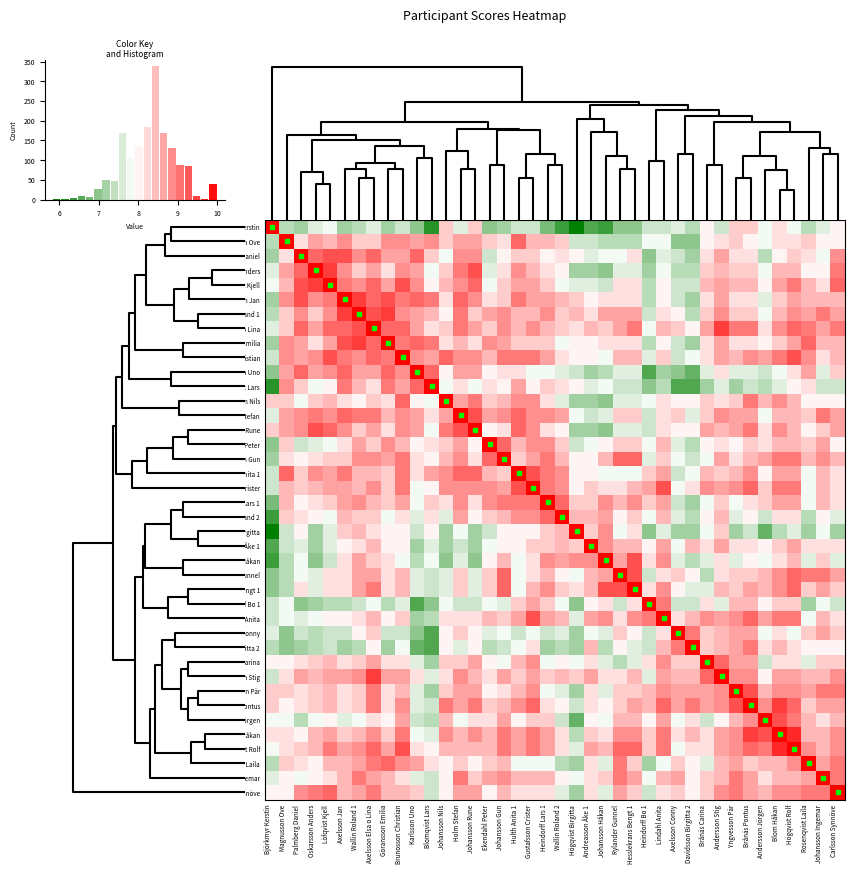

Reading left to right, extract all data points from this chart.

Björkmyr Kerstin: Björkmyr Kerstin=10.0	Magnusson Ove=7.3	Palmberg Daniel=7.2	Oskarsson Anders=7.7	Löfqvist Kjell=7.8	Axelsson Jan=7.2	Wallin Roland 1=7.3	Axelsson Elsa o Lina=7.7	Göransson Emilia=7.2	Brunosson Christian=7.5	Karlsson Uno=7.0	Blomqvist Lars=6.2	Johansson Nils=8.3	Holm Stefan=7.7	Johansson Rune=8.3	Ekendahl Peter=7.0	Johansson Gun=7.2	Hulth Anita 1=7.5	Gustafsson Crister=7.5	Heindorff Lars 1=6.8	Wallin Roland 2=6.3	Högqvist Birgitta=5.8	Andreasson Åke 1=6.5	Johansson Håkan=6.3	Rylander Gunnel=7.0	Hesslekrans Bengt 1=7.0	Heindorff Bo 1=7.5	Lindahl Anita=7.5	Axelsson Conny=7.7	Davidsson Birgitta 2=7.3	Brånäs Carina=8.0	Andersson Stig=7.5	Yngvesson Pär=8.3	Brånäs Pontus=8.3	Andersson Jörgen=7.8	Blom Håkan=8.2	Högqvist Rolf=7.8	Rosenqvist Laila=7.3	Johansson Ingemar=7.7	Carlsson Synnöve=8.0
Magnusson Ove: Björkmyr Kerstin=7.3	Magnusson Ove=10.0	Palmberg Daniel=8.2	Oskarsson Anders=8.7	Löfqvist Kjell=8.5	Axelsson Jan=8.8	Wallin Roland 1=8.3	Axelsson Elsa o Lina=8.3	Göransson Emilia=8.8	Brunosson Christian=8.8	Karlsson Uno=8.7	Blomqvist Lars=8.8	Johansson Nils=8.3	Holm Stefan=8.7	Johansson Rune=8.7	Ekendahl Peter=8.3	Johansson Gun=8.2	Hulth Anita 1=9.2	Gustafsson Crister=8.5	Heindorff Lars 1=8.5	Wallin Roland 2=8.3	Högqvist Birgitta=7.5	Andreasson Åke 1=7.5	Johansson Håkan=7.3	Rylander Gunnel=7.3	Hesslekrans Bengt 1=7.3	Heindorff Bo 1=7.8	Lindahl Anita=7.8	Axelsson Conny=7.0	Davidsson Birgitta 2=7.0	Brånäs Carina=8.0	Andersson Stig=8.2	Yngvesson Pär=8.3	Brånäs Pontus=8.0	Andersson Jörgen=7.8	Blom Håkan=8.2	Högqvist Rolf=8.2	Rosenqvist Laila=8.3	Johansson Ingemar=8.0	Carlsson Synnöve=8.0
Palmberg Daniel: Björkmyr Kerstin=7.2	Magnusson Ove=8.2	Palmberg Daniel=10.0	Oskarsson Anders=9.2	Löfqvist Kjell=9.3	Axelsson Jan=9.3	Wallin Roland 1=8.8	Axelsson Elsa o Lina=9.2	Göransson Emilia=8.7	Brunosson Christian=8.7	Karlsson Uno=9.2	Blomqvist Lars=8.3	Johansson Nils=7.8	Holm Stefan=8.8	Johansson Rune=8.8	Ekendahl Peter=7.5	Johansson Gun=8.0	Hulth Anita 1=8.3	Gustafsson Crister=8.3	Heindorff Lars 1=8.0	Wallin Roland 2=8.2	Högqvist Birgitta=8.0	Andreasson Åke 1=7.7	Johansson Håkan=7.8	Rylander Gunnel=7.8	Hesslekrans Bengt 1=8.2	Heindorff Bo 1=7.0	Lindahl Anita=7.7	Axelsson Conny=7.5	Davidsson Birgitta 2=7.2	Brånäs Carina=8.2	Andersson Stig=8.7	Yngvesson Pär=8.2	Brånäs Pontus=8.2	Andersson Jörgen=7.3	Blom Håkan=8.0	Högqvist Rolf=8.3	Rosenqvist Laila=8.2	Johansson Ingemar=7.8	Carlsson Synnöve=8.8
Oskarsson Anders: Björkmyr Kerstin=7.7	Magnusson Ove=8.7	Palmberg Daniel=9.2	Oskarsson Anders=10.0	Löfqvist Kjell=9.5	Axelsson Jan=8.8	Wallin Roland 1=8.3	Axelsson Elsa o Lina=8.7	Göransson Emilia=8.2	Brunosson Christian=8.8	Karlsson Uno=8.7	Blomqvist Lars=7.8	Johansson Nils=8.3	Holm Stefan=9.0	Johansson Rune=9.3	Ekendahl Peter=7.7	Johansson Gun=8.2	Hulth Anita 1=8.8	Gustafsson Crister=8.5	Heindorff Lars 1=8.2	Wallin Roland 2=8.0	Högqvist Birgitta=7.2	Andreasson Åke 1=7.2	Johansson Håkan=7.0	Rylander Gunnel=7.7	Hesslekrans Bengt 1=7.7	Heindorff Bo 1=7.2	Lindahl Anita=7.8	Axelsson Conny=7.3	Davidsson Birgitta 2=7.3	Brånäs Carina=8.3	Andersson Stig=8.5	Yngvesson Pär=8.3	Brånäs Pontus=8.3	Andersson Jörgen=7.8	Blom Håkan=8.5	Högqvist Rolf=8.5	Rosenqvist Laila=8.0	Johansson Ingemar=8.0	Carlsson Synnöve=9.0
Löfqvist Kjell: Björkmyr Kerstin=7.8	Magnusson Ove=8.5	Palmberg Daniel=9.3	Oskarsson Anders=9.5	Löfqvist Kjell=10.0	Axelsson Jan=9.0	Wallin Roland 1=8.8	Axelsson Elsa o Lina=9.2	Göransson Emilia=8.7	Brunosson Christian=9.3	Karlsson Uno=8.8	Blomqvist Lars=8.0	Johansson Nils=8.5	Holm Stefan=8.8	Johansson Rune=9.2	Ekendahl Peter=7.8	Johansson Gun=8.3	Hulth Anita 1=8.7	Gustafsson Crister=8.7	Heindorff Lars 1=8.3	Wallin Roland 2=7.8	Högqvist Birgitta=7.7	Andreasson Åke 1=7.7	Johansson Håkan=7.5	Rylander Gunnel=8.2	Hesslekrans Bengt 1=8.2	Heindorff Bo 1=7.3	Lindahl Anita=8.0	Axelsson Conny=7.5	Davidsson Birgitta 2=7.5	Brånäs Carina=8.5	Andersson Stig=8.7	Yngvesson Pär=8.5	Brånäs Pontus=8.5	Andersson Jörgen=8.0	Blom Håkan=8.7	Högqvist Rolf=9.0	Rosenqvist Laila=8.5	Johansson Ingemar=8.2	Carlsson Synnöve=9.2
Axelsson Jan: Björkmyr Kerstin=7.2	Magnusson Ove=8.8	Palmberg Daniel=9.3	Oskarsson Anders=8.8	Löfqvist Kjell=9.0	Axelsson Jan=10.0	Wallin Roland 1=9.5	Axelsson Elsa o Lina=9.2	Göransson Emilia=9.3	Brunosson Christian=9.0	Karlsson Uno=9.2	Blomqvist Lars=9.0	Johansson Nils=8.2	Holm Stefan=9.2	Johansson Rune=8.8	Ekendahl Peter=8.2	Johansson Gun=8.3	Hulth Anita 1=9.0	Gustafsson Crister=8.7	Heindorff Lars 1=8.7	Wallin Roland 2=8.5	Högqvist Birgitta=8.3	Andreasson Åke 1=8.0	Johansson Håkan=8.2	Rylander Gunnel=8.2	Hesslekrans Bengt 1=8.2	Heindorff Bo 1=7.3	Lindahl Anita=8.0	Axelsson Conny=7.5	Davidsson Birgitta 2=7.2	Brånäs Carina=8.2	Andersson Stig=8.7	Yngvesson Pär=8.2	Brånäs Pontus=8.2	Andersson Jörgen=7.7	Blom Håkan=8.3	Högqvist Rolf=8.7	Rosenqvist Laila=8.5	Johansson Ingemar=8.5	Carlsson Synnöve=8.5
Wallin Roland 1: Björkmyr Kerstin=7.3	Magnusson Ove=8.3	Palmberg Daniel=8.8	Oskarsson Anders=8.3	Löfqvist Kjell=8.8	Axelsson Jan=9.5	Wallin Roland 1=10.0	Axelsson Elsa o Lina=9.3	Göransson Emilia=9.5	Brunosson Christian=8.8	Karlsson Uno=8.7	Blomqvist Lars=8.5	Johansson Nils=8.0	Holm Stefan=9.0	Johansson Rune=8.3	Ekendahl Peter=8.7	Johansson Gun=8.8	Hulth Anita 1=8.5	Gustafsson Crister=8.5	Heindorff Lars 1=8.8	Wallin Roland 2=8.3	Högqvist Birgitta=8.5	Andreasson Åke 1=8.2	Johansson Håkan=8.7	Rylander Gunnel=8.7	Hesslekrans Bengt 1=8.7	Heindorff Bo 1=7.5	Lindahl Anita=8.2	Axelsson Conny=8.0	Davidsson Birgitta 2=7.3	Brånäs Carina=8.3	Andersson Stig=8.8	Yngvesson Pär=8.3	Brånäs Pontus=8.3	Andersson Jörgen=7.8	Blom Håkan=8.5	Högqvist Rolf=8.8	Rosenqvist Laila=8.7	Johansson Ingemar=9.0	Carlsson Synnöve=8.7
Axelsson Elsa o Lina: Björkmyr Kerstin=7.7	Magnusson Ove=8.3	Palmberg Daniel=9.2	Oskarsson Anders=8.7	Löfqvist Kjell=9.2	Axelsson Jan=9.2	Wallin Roland 1=9.3	Axelsson Elsa o Lina=10.0	Göransson Emilia=9.2	Brunosson Christian=9.2	Karlsson Uno=8.7	Blomqvist Lars=8.2	Johansson Nils=8.3	Holm Stefan=9.0	Johansson Rune=8.7	Ekendahl Peter=8.3	Johansson Gun=8.8	Hulth Anita 1=8.5	Gustafsson Crister=8.8	Heindorff Lars 1=8.5	Wallin Roland 2=8.3	Högqvist Birgitta=8.2	Andreasson Åke 1=8.5	Johansson Håkan=8.3	Rylander Gunnel=8.7	Hesslekrans Bengt 1=9.0	Heindorff Bo 1=7.8	Lindahl Anita=8.5	Axelsson Conny=8.3	Davidsson Birgitta 2=8.0	Brånäs Carina=8.7	Andersson Stig=9.5	Yngvesson Pär=9.0	Brånäs Pontus=9.0	Andersson Jörgen=8.2	Blom Håkan=8.8	Högqvist Rolf=9.2	Rosenqvist Laila=9.0	Johansson Ingemar=8.7	Carlsson Synnöve=9.0
Göransson Emilia: Björkmyr Kerstin=7.2	Magnusson Ove=8.8	Palmberg Daniel=8.7	Oskarsson Anders=8.2	Löfqvist Kjell=8.7	Axelsson Jan=9.3	Wallin Roland 1=9.5	Axelsson Elsa o Lina=9.2	Göransson Emilia=10.0	Brunosson Christian=9.0	Karlsson Uno=9.2	Blomqvist Lars=9.0	Johansson Nils=8.2	Holm Stefan=8.5	Johansson Rune=8.2	Ekendahl Peter=8.8	Johansson Gun=8.7	Hulth Anita 1=8.3	Gustafsson Crister=8.3	Heindorff Lars 1=8.3	Wallin Roland 2=7.8	Högqvist Birgitta=8.0	Andreasson Åke 1=8.0	Johansson Håkan=8.2	Rylander Gunnel=8.2	Hesslekrans Bengt 1=8.2	Heindorff Bo 1=7.3	Lindahl Anita=8.0	Axelsson Conny=7.5	Davidsson Birgitta 2=7.2	Brånäs Carina=8.2	Andersson Stig=8.7	Yngvesson Pär=8.2	Brånäs Pontus=8.2	Andersson Jörgen=8.0	Blom Håkan=8.3	Högqvist Rolf=8.7	Rosenqvist Laila=9.2	Johansson Ingemar=8.5	Carlsson Synnöve=8.5
Brunosson Christian: Björkmyr Kerstin=7.5	Magnusson Ove=8.8	Palmberg Daniel=8.7	Oskarsson Anders=8.8	Löfqvist Kjell=9.3	Axelsson Jan=9.0	Wallin Roland 1=8.8	Axelsson Elsa o Lina=9.2	Göransson Emilia=9.0	Brunosson Christian=10.0	Karlsson Uno=8.8	Blomqvist Lars=8.7	Johansson Nils=9.2	Holm Stefan=8.8	Johansson Rune=8.8	Ekendahl Peter=8.5	Johansson Gun=9.0	Hulth Anita 1=9.0	Gustafsson Crister=9.0	Heindorff Lars 1=8.7	Wallin Roland 2=8.2	Högqvist Birgitta=8.0	Andreasson Åke 1=8.0	Johansson Håkan=7.8	Rylander Gunnel=8.5	Hesslekrans Bengt 1=8.5	Heindorff Bo 1=7.7	Lindahl Anita=8.3	Axelsson Conny=7.5	Davidsson Birgitta 2=7.8	Brånäs Carina=8.2	Andersson Stig=8.7	Yngvesson Pär=8.5	Brånäs Pontus=8.8	Andersson Jörgen=8.7	Blom Håkan=9.0	Högqvist Rolf=9.3	Rosenqvist Laila=8.8	Johansson Ingemar=8.2	Carlsson Synnöve=8.5
Karlsson Uno: Björkmyr Kerstin=7.0	Magnusson Ove=8.7	Palmberg Daniel=9.2	Oskarsson Anders=8.7	Löfqvist Kjell=8.8	Axelsson Jan=9.2	Wallin Roland 1=8.7	Axelsson Elsa o Lina=8.7	Göransson Emilia=9.2	Brunosson Christian=8.8	Karlsson Uno=10.0	Blomqvist Lars=9.2	Johansson Nils=8.0	Holm Stefan=8.7	Johansson Rune=8.7	Ekendahl Peter=8.0	Johansson Gun=8.2	Hulth Anita 1=8.2	Gustafsson Crister=7.8	Heindorff Lars 1=7.8	Wallin Roland 2=7.7	Högqvist Birgitta=7.5	Andreasson Åke 1=7.2	Johansson Håkan=7.3	Rylander Gunnel=7.7	Hesslekrans Bengt 1=7.7	Heindorff Bo 1=6.5	Lindahl Anita=7.2	Axelsson Conny=7.0	Davidsson Birgitta 2=6.7	Brånäs Carina=7.7	Andersson Stig=8.2	Yngvesson Pär=7.7	Brånäs Pontus=7.7	Andersson Jörgen=7.5	Blom Håkan=7.8	Högqvist Rolf=8.2	Rosenqvist Laila=8.7	Johansson Ingemar=7.7	Carlsson Synnöve=8.3
Blomqvist Lars: Björkmyr Kerstin=6.2	Magnusson Ove=8.8	Palmberg Daniel=8.3	Oskarsson Anders=7.8	Löfqvist Kjell=8.0	Axelsson Jan=9.0	Wallin Roland 1=8.5	Axelsson Elsa o Lina=8.2	Göransson Emilia=9.0	Brunosson Christian=8.7	Karlsson Uno=9.2	Blomqvist Lars=10.0	Johansson Nils=7.8	Holm Stefan=8.2	Johansson Rune=7.8	Ekendahl Peter=8.2	Johansson Gun=8.0	Hulth Anita 1=8.7	Gustafsson Crister=8.0	Heindorff Lars 1=8.3	Wallin Roland 2=8.2	Högqvist Birgitta=8.0	Andreasson Åke 1=7.7	Johansson Håkan=7.8	Rylander Gunnel=7.5	Hesslekrans Bengt 1=7.5	Heindorff Bo 1=7.0	Lindahl Anita=7.3	Axelsson Conny=6.5	Davidsson Birgitta 2=6.5	Brånäs Carina=7.2	Andersson Stig=7.7	Yngvesson Pär=7.2	Brånäs Pontus=7.5	Andersson Jörgen=7.3	Blom Håkan=7.7	Högqvist Rolf=8.0	Rosenqvist Laila=8.2	Johansson Ingemar=7.5	Carlsson Synnöve=7.5
Johansson Nils: Björkmyr Kerstin=8.3	Magnusson Ove=8.3	Palmberg Daniel=7.8	Oskarsson Anders=8.3	Löfqvist Kjell=8.5	Axelsson Jan=8.2	Wallin Roland 1=8.0	Axelsson Elsa o Lina=8.3	Göransson Emilia=8.2	Brunosson Christian=9.2	Karlsson Uno=8.0	Blomqvist Lars=7.8	Johansson Nils=10.0	Holm Stefan=8.7	Johansson Rune=9.0	Ekendahl Peter=8.3	Johansson Gun=8.5	Hulth Anita 1=8.8	Gustafsson Crister=8.8	Heindorff Lars 1=8.2	Wallin Roland 2=7.7	Högqvist Birgitta=7.2	Andreasson Åke 1=7.2	Johansson Håkan=7.0	Rylander Gunnel=7.7	Hesslekrans Bengt 1=7.7	Heindorff Bo 1=7.8	Lindahl Anita=8.2	Axelsson Conny=8.0	Davidsson Birgitta 2=8.0	Brånäs Carina=8.3	Andersson Stig=8.2	Yngvesson Pär=8.3	Brånäs Pontus=9.0	Andersson Jörgen=8.5	Blom Håkan=8.8	Högqvist Rolf=8.5	Rosenqvist Laila=8.0	Johansson Ingemar=8.0	Carlsson Synnöve=8.0
Holm Stefan: Björkmyr Kerstin=7.7	Magnusson Ove=8.7	Palmberg Daniel=8.8	Oskarsson Anders=9.0	Löfqvist Kjell=8.8	Axelsson Jan=9.2	Wallin Roland 1=9.0	Axelsson Elsa o Lina=9.0	Göransson Emilia=8.5	Brunosson Christian=8.8	Karlsson Uno=8.7	Blomqvist Lars=8.2	Johansson Nils=8.7	Holm Stefan=10.0	Johansson Rune=9.3	Ekendahl Peter=8.7	Johansson Gun=8.8	Hulth Anita 1=9.2	Gustafsson Crister=8.8	Heindorff Lars 1=8.8	Wallin Roland 2=8.7	Högqvist Birgitta=7.8	Andreasson Åke 1=7.5	Johansson Håkan=7.7	Rylander Gunnel=8.3	Hesslekrans Bengt 1=8.3	Heindorff Bo 1=7.5	Lindahl Anita=8.2	Axelsson Conny=8.3	Davidsson Birgitta 2=7.7	Brånäs Carina=8.3	Andersson Stig=8.8	Yngvesson Pär=8.7	Brånäs Pontus=8.7	Andersson Jörgen=7.8	Blom Håkan=8.5	Högqvist Rolf=8.5	Rosenqvist Laila=8.3	Johansson Ingemar=9.0	Carlsson Synnöve=8.7
Johansson Rune: Björkmyr Kerstin=8.3	Magnusson Ove=8.7	Palmberg Daniel=8.8	Oskarsson Anders=9.3	Löfqvist Kjell=9.2	Axelsson Jan=8.8	Wallin Roland 1=8.3	Axelsson Elsa o Lina=8.7	Göransson Emilia=8.2	Brunosson Christian=8.8	Karlsson Uno=8.7	Blomqvist Lars=7.8	Johansson Nils=9.0	Holm Stefan=9.3	Johansson Rune=10.0	Ekendahl Peter=8.0	Johansson Gun=8.2	Hulth Anita 1=9.2	Gustafsson Crister=8.8	Heindorff Lars 1=8.2	Wallin Roland 2=8.0	Högqvist Birgitta=7.2	Andreasson Åke 1=7.2	Johansson Håkan=7.0	Rylander Gunnel=7.7	Hesslekrans Bengt 1=7.7	Heindorff Bo 1=7.5	Lindahl Anita=8.2	Axelsson Conny=8.0	Davidsson Birgitta 2=8.0	Brånäs Carina=8.7	Andersson Stig=8.5	Yngvesson Pär=8.7	Brånäs Pontus=9.0	Andersson Jörgen=8.2	Blom Håkan=8.8	Högqvist Rolf=8.5	Rosenqvist Laila=8.0	Johansson Ingemar=8.3	Carlsson Synnöve=8.7
Ekendahl Peter: Björkmyr Kerstin=7.0	Magnusson Ove=8.3	Palmberg Daniel=7.5	Oskarsson Anders=7.7	Löfqvist Kjell=7.8	Axelsson Jan=8.2	Wallin Roland 1=8.7	Axelsson Elsa o Lina=8.3	Göransson Emilia=8.8	Brunosson Christian=8.5	Karlsson Uno=8.0	Blomqvist Lars=8.2	Johansson Nils=8.3	Holm Stefan=8.7	Johansson Rune=8.0	Ekendahl Peter=10.0	Johansson Gun=9.2	Hulth Anita 1=8.5	Gustafsson Crister=8.8	Heindorff Lars 1=8.8	Wallin Roland 2=8.3	Högqvist Birgitta=7.5	Andreasson Åke 1=7.8	Johansson Håkan=8.0	Rylander Gunnel=8.3	Hesslekrans Bengt 1=8.3	Heindorff Bo 1=7.8	Lindahl Anita=8.5	Axelsson Conny=7.7	Davidsson Birgitta 2=7.3	Brånäs Carina=8.0	Andersson Stig=8.2	Yngvesson Pär=8.0	Brånäs Pontus=8.3	Andersson Jörgen=8.2	Blom Håkan=8.5	Högqvist Rolf=8.5	Rosenqvist Laila=8.3	Johansson Ingemar=8.7	Carlsson Synnöve=8.0
Johansson Gun: Björkmyr Kerstin=7.2	Magnusson Ove=8.2	Palmberg Daniel=8.0	Oskarsson Anders=8.2	Löfqvist Kjell=8.3	Axelsson Jan=8.3	Wallin Roland 1=8.8	Axelsson Elsa o Lina=8.8	Göransson Emilia=8.7	Brunosson Christian=9.0	Karlsson Uno=8.2	Blomqvist Lars=8.0	Johansson Nils=8.5	Holm Stefan=8.8	Johansson Rune=8.2	Ekendahl Peter=9.2	Johansson Gun=10.0	Hulth Anita 1=8.3	Gustafsson Crister=8.7	Heindorff Lars 1=9.0	Wallin Roland 2=8.5	Högqvist Birgitta=8.0	Andreasson Åke 1=8.0	Johansson Håkan=8.5	Rylander Gunnel=9.2	Hesslekrans Bengt 1=9.2	Heindorff Bo 1=7.7	Lindahl Anita=8.3	Axelsson Conny=7.8	Davidsson Birgitta 2=7.5	Brånäs Carina=7.8	Andersson Stig=8.7	Yngvesson Pär=8.2	Brånäs Pontus=8.5	Andersson Jörgen=8.7	Blom Håkan=9.0	Högqvist Rolf=9.0	Rosenqvist Laila=8.5	Johansson Ingemar=8.8	Carlsson Synnöve=8.5
Hulth Anita 1: Björkmyr Kerstin=7.5	Magnusson Ove=9.2	Palmberg Daniel=8.3	Oskarsson Anders=8.8	Löfqvist Kjell=8.7	Axelsson Jan=9.0	Wallin Roland 1=8.5	Axelsson Elsa o Lina=8.5	Göransson Emilia=8.3	Brunosson Christian=9.0	Karlsson Uno=8.2	Blomqvist Lars=8.7	Johansson Nils=8.8	Holm Stefan=9.2	Johansson Rune=9.2	Ekendahl Peter=8.5	Johansson Gun=8.3	Hulth Anita 1=10.0	Gustafsson Crister=9.3	Heindorff Lars 1=9.0	Wallin Roland 2=8.8	Högqvist Birgitta=8.0	Andreasson Åke 1=8.0	Johansson Håkan=7.8	Rylander Gunnel=7.8	Hesslekrans Bengt 1=7.8	Heindorff Bo 1=8.3	Lindahl Anita=8.7	Axelsson Conny=7.5	Davidsson Birgitta 2=7.8	Brånäs Carina=8.5	Andersson Stig=8.3	Yngvesson Pär=8.5	Brånäs Pontus=8.8	Andersson Jörgen=8.0	Blom Håkan=8.7	Högqvist Rolf=8.7	Rosenqvist Laila=7.8	Johansson Ingemar=8.5	Carlsson Synnöve=8.2
Gustafsson Crister: Björkmyr Kerstin=7.5	Magnusson Ove=8.5	Palmberg Daniel=8.3	Oskarsson Anders=8.5	Löfqvist Kjell=8.7	Axelsson Jan=8.7	Wallin Roland 1=8.5	Axelsson Elsa o Lina=8.8	Göransson Emilia=8.3	Brunosson Christian=9.0	Karlsson Uno=7.8	Blomqvist Lars=8.0	Johansson Nils=8.8	Holm Stefan=8.8	Johansson Rune=8.8	Ekendahl Peter=8.8	Johansson Gun=8.7	Hulth Anita 1=9.3	Gustafsson Crister=10.0	Heindorff Lars 1=9.0	Wallin Roland 2=8.8	Högqvist Birgitta=8.0	Andreasson Åke 1=8.3	Johansson Håkan=8.2	Rylander Gunnel=8.2	Hesslekrans Bengt 1=8.5	Heindorff Bo 1=8.7	Lindahl Anita=9.3	Axelsson Conny=7.8	Davidsson Birgitta 2=8.2	Brånäs Carina=8.8	Andersson Stig=8.7	Yngvesson Pär=8.8	Brånäs Pontus=9.2	Andersson Jörgen=8.3	Blom Håkan=9.0	Högqvist Rolf=9.0	Rosenqvist Laila=7.8	Johansson Ingemar=8.5	Carlsson Synnöve=8.2
Heindorff Lars 1: Björkmyr Kerstin=6.8	Magnusson Ove=8.5	Palmberg Daniel=8.0	Oskarsson Anders=8.2	Löfqvist Kjell=8.3	Axelsson Jan=8.7	Wallin Roland 1=8.8	Axelsson Elsa o Lina=8.5	Göransson Emilia=8.3	Brunosson Christian=8.7	Karlsson Uno=7.8	Blomqvist Lars=8.3	Johansson Nils=8.2	Holm Stefan=8.8	Johansson Rune=8.2	Ekendahl Peter=8.8	Johansson Gun=9.0	Hulth Anita 1=9.0	Gustafsson Crister=9.0	Heindorff Lars 1=10.0	Wallin Roland 2=9.2	Högqvist Birgitta=8.3	Andreasson Åke 1=8.3	Johansson Håkan=8.8	Rylander Gunnel=8.5	Hesslekrans Bengt 1=8.8	Heindorff Bo 1=8.3	Lindahl Anita=8.7	Axelsson Conny=7.5	Davidsson Birgitta 2=7.2	Brånäs Carina=7.8	Andersson Stig=8.3	Yngvesson Pär=7.8	Brånäs Pontus=8.2	Andersson Jörgen=8.3	Blom Håkan=8.7	Högqvist Rolf=8.7	Rosenqvist Laila=7.8	Johansson Ingemar=8.5	Carlsson Synnöve=8.2
Wallin Roland 2: Björkmyr Kerstin=6.3	Magnusson Ove=8.3	Palmberg Daniel=8.2	Oskarsson Anders=8.0	Löfqvist Kjell=7.8	Axelsson Jan=8.5	Wallin Roland 1=8.3	Axelsson Elsa o Lina=8.3	Göransson Emilia=7.8	Brunosson Christian=8.2	Karlsson Uno=7.7	Blomqvist Lars=8.2	Johansson Nils=7.7	Holm Stefan=8.7	Johansson Rune=8.0	Ekendahl Peter=8.3	Johansson Gun=8.5	Hulth Anita 1=8.8	Gustafsson Crister=8.8	Heindorff Lars 1=9.2	Wallin Roland 2=10.0	Högqvist Birgitta=8.5	Andreasson Åke 1=8.5	Johansson Håkan=8.7	Rylander Gunnel=8.0	Hesslekrans Bengt 1=8.3	Heindorff Bo 1=7.8	Lindahl Anita=8.5	Axelsson Conny=7.7	Davidsson Birgitta 2=7.3	Brånäs Carina=8.0	Andersson Stig=8.5	Yngvesson Pär=7.7	Brånäs Pontus=8.0	Andersson Jörgen=7.5	Blom Håkan=8.2	Högqvist Rolf=8.2	Rosenqvist Laila=7.3	Johansson Ingemar=8.0	Carlsson Synnöve=7.7
Högqvist Birgitta: Björkmyr Kerstin=5.8	Magnusson Ove=7.5	Palmberg Daniel=8.0	Oskarsson Anders=7.2	Löfqvist Kjell=7.7	Axelsson Jan=8.3	Wallin Roland 1=8.5	Axelsson Elsa o Lina=8.2	Göransson Emilia=8.0	Brunosson Christian=8.0	Karlsson Uno=7.5	Blomqvist Lars=8.0	Johansson Nils=7.2	Holm Stefan=7.8	Johansson Rune=7.2	Ekendahl Peter=7.5	Johansson Gun=8.0	Hulth Anita 1=8.0	Gustafsson Crister=8.0	Heindorff Lars 1=8.3	Wallin Roland 2=8.5	Högqvist Birgitta=10.0	Andreasson Åke 1=8.3	Johansson Håkan=8.8	Rylander Gunnel=7.8	Hesslekrans Bengt 1=8.2	Heindorff Bo 1=7.0	Lindahl Anita=7.7	Axelsson Conny=7.2	Davidsson Birgitta 2=7.2	Brånäs Carina=7.8	Andersson Stig=8.3	Yngvesson Pär=7.2	Brånäs Pontus=7.5	Andersson Jörgen=6.7	Blom Håkan=7.3	Högqvist Rolf=7.7	Rosenqvist Laila=7.2	Johansson Ingemar=7.8	Carlsson Synnöve=7.2
Andreasson Åke 1: Björkmyr Kerstin=6.5	Magnusson Ove=7.5	Palmberg Daniel=7.7	Oskarsson Anders=7.2	Löfqvist Kjell=7.7	Axelsson Jan=8.0	Wallin Roland 1=8.2	Axelsson Elsa o Lina=8.5	Göransson Emilia=8.0	Brunosson Christian=8.0	Karlsson Uno=7.2	Blomqvist Lars=7.7	Johansson Nils=7.2	Holm Stefan=7.5	Johansson Rune=7.2	Ekendahl Peter=7.8	Johansson Gun=8.0	Hulth Anita 1=8.0	Gustafsson Crister=8.3	Heindorff Lars 1=8.3	Wallin Roland 2=8.5	Högqvist Birgitta=8.3	Andreasson Åke 1=10.0	Johansson Håkan=8.8	Rylander Gunnel=8.5	Hesslekrans Bengt 1=8.5	Heindorff Bo 1=8.0	Lindahl Anita=8.7	Axelsson Conny=7.8	Davidsson Birgitta 2=8.5	Brånäs Carina=8.2	Andersson Stig=8.7	Yngvesson Pär=8.2	Brånäs Pontus=8.2	Andersson Jörgen=8.0	Blom Håkan=8.3	Högqvist Rolf=8.7	Rosenqvist Laila=8.2	Johansson Ingemar=8.2	Carlsson Synnöve=8.2
Johansson Håkan: Björkmyr Kerstin=6.3	Magnusson Ove=7.3	Palmberg Daniel=7.8	Oskarsson Anders=7.0	Löfqvist Kjell=7.5	Axelsson Jan=8.2	Wallin Roland 1=8.7	Axelsson Elsa o Lina=8.3	Göransson Emilia=8.2	Brunosson Christian=7.8	Karlsson Uno=7.3	Blomqvist Lars=7.8	Johansson Nils=7.0	Holm Stefan=7.7	Johansson Rune=7.0	Ekendahl Peter=8.0	Johansson Gun=8.5	Hulth Anita 1=7.8	Gustafsson Crister=8.2	Heindorff Lars 1=8.8	Wallin Roland 2=8.7	Högqvist Birgitta=8.8	Andreasson Åke 1=8.8	Johansson Håkan=10.0	Rylander Gunnel=8.7	Hesslekrans Bengt 1=9.3	Heindorff Bo 1=8.2	Lindahl Anita=8.8	Axelsson Conny=7.7	Davidsson Birgitta 2=7.3	Brånäs Carina=7.7	Andersson Stig=8.2	Yngvesson Pär=7.7	Brånäs Pontus=8.0	Andersson Jörgen=7.8	Blom Håkan=8.2	Högqvist Rolf=8.5	Rosenqvist Laila=7.7	Johansson Ingemar=8.3	Carlsson Synnöve=7.7
Rylander Gunnel: Björkmyr Kerstin=7.0	Magnusson Ove=7.3	Palmberg Daniel=7.8	Oskarsson Anders=7.7	Löfqvist Kjell=8.2	Axelsson Jan=8.2	Wallin Roland 1=8.7	Axelsson Elsa o Lina=8.7	Göransson Emilia=8.2	Brunosson Christian=8.5	Karlsson Uno=7.7	Blomqvist Lars=7.5	Johansson Nils=7.7	Holm Stefan=8.3	Johansson Rune=7.7	Ekendahl Peter=8.3	Johansson Gun=9.2	Hulth Anita 1=7.8	Gustafsson Crister=8.2	Heindorff Lars 1=8.5	Wallin Roland 2=8.0	Högqvist Birgitta=7.8	Andreasson Åke 1=8.5	Johansson Håkan=8.7	Rylander Gunnel=10.0	Hesslekrans Bengt 1=9.3	Heindorff Bo 1=7.5	Lindahl Anita=8.2	Axelsson Conny=8.3	Davidsson Birgitta 2=8.0	Brånäs Carina=7.3	Andersson Stig=8.2	Yngvesson Pär=8.3	Brånäs Pontus=8.3	Andersson Jörgen=8.5	Blom Håkan=8.8	Högqvist Rolf=9.2	Rosenqvist Laila=9.0	Johansson Ingemar=9.0	Carlsson Synnöve=8.7
Hesslekrans Bengt 1: Björkmyr Kerstin=7.0	Magnusson Ove=7.3	Palmberg Daniel=8.2	Oskarsson Anders=7.7	Löfqvist Kjell=8.2	Axelsson Jan=8.2	Wallin Roland 1=8.7	Axelsson Elsa o Lina=9.0	Göransson Emilia=8.2	Brunosson Christian=8.5	Karlsson Uno=7.7	Blomqvist Lars=7.5	Johansson Nils=7.7	Holm Stefan=8.3	Johansson Rune=7.7	Ekendahl Peter=8.3	Johansson Gun=9.2	Hulth Anita 1=7.8	Gustafsson Crister=8.5	Heindorff Lars 1=8.8	Wallin Roland 2=8.3	Högqvist Birgitta=8.2	Andreasson Åke 1=8.5	Johansson Håkan=9.3	Rylander Gunnel=9.3	Hesslekrans Bengt 1=10.0	Heindorff Bo 1=8.2	Lindahl Anita=8.8	Axelsson Conny=8.0	Davidsson Birgitta 2=7.7	Brånäs Carina=7.7	Andersson Stig=8.5	Yngvesson Pär=8.3	Brånäs Pontus=8.7	Andersson Jörgen=8.5	Blom Håkan=8.8	Högqvist Rolf=9.2	Rosenqvist Laila=8.3	Johansson Ingemar=8.7	Carlsson Synnöve=8.3
Heindorff Bo 1: Björkmyr Kerstin=7.5	Magnusson Ove=7.8	Palmberg Daniel=7.0	Oskarsson Anders=7.2	Löfqvist Kjell=7.3	Axelsson Jan=7.3	Wallin Roland 1=7.5	Axelsson Elsa o Lina=7.8	Göransson Emilia=7.3	Brunosson Christian=7.7	Karlsson Uno=6.5	Blomqvist Lars=7.0	Johansson Nils=7.8	Holm Stefan=7.5	Johansson Rune=7.5	Ekendahl Peter=7.8	Johansson Gun=7.7	Hulth Anita 1=8.3	Gustafsson Crister=8.7	Heindorff Lars 1=8.3	Wallin Roland 2=7.8	Högqvist Birgitta=7.0	Andreasson Åke 1=8.0	Johansson Håkan=8.2	Rylander Gunnel=7.5	Hesslekrans Bengt 1=8.2	Heindorff Bo 1=10.0	Lindahl Anita=9.0	Axelsson Conny=7.5	Davidsson Birgitta 2=7.5	Brånäs Carina=8.2	Andersson Stig=7.7	Yngvesson Pär=8.5	Brånäs Pontus=8.5	Andersson Jörgen=8.0	Blom Håkan=8.3	Högqvist Rolf=8.3	Rosenqvist Laila=7.2	Johansson Ingemar=7.8	Carlsson Synnöve=7.5
Lindahl Anita: Björkmyr Kerstin=7.5	Magnusson Ove=7.8	Palmberg Daniel=7.7	Oskarsson Anders=7.8	Löfqvist Kjell=8.0	Axelsson Jan=8.0	Wallin Roland 1=8.2	Axelsson Elsa o Lina=8.5	Göransson Emilia=8.0	Brunosson Christian=8.3	Karlsson Uno=7.2	Blomqvist Lars=7.3	Johansson Nils=8.2	Holm Stefan=8.2	Johansson Rune=8.2	Ekendahl Peter=8.5	Johansson Gun=8.3	Hulth Anita 1=8.7	Gustafsson Crister=9.3	Heindorff Lars 1=8.7	Wallin Roland 2=8.5	Högqvist Birgitta=7.7	Andreasson Åke 1=8.7	Johansson Håkan=8.8	Rylander Gunnel=8.2	Hesslekrans Bengt 1=8.8	Heindorff Bo 1=9.0	Lindahl Anita=10.0	Axelsson Conny=8.2	Davidsson Birgitta 2=8.5	Brånäs Carina=8.8	Andersson Stig=8.7	Yngvesson Pär=8.8	Brånäs Pontus=9.2	Andersson Jörgen=8.7	Blom Håkan=9.0	Högqvist Rolf=9.0	Rosenqvist Laila=7.8	Johansson Ingemar=8.5	Carlsson Synnöve=8.2
Axelsson Conny: Björkmyr Kerstin=7.7	Magnusson Ove=7.0	Palmberg Daniel=7.5	Oskarsson Anders=7.3	Löfqvist Kjell=7.5	Axelsson Jan=7.5	Wallin Roland 1=8.0	Axelsson Elsa o Lina=8.3	Göransson Emilia=7.5	Brunosson Christian=7.5	Karlsson Uno=7.0	Blomqvist Lars=6.5	Johansson Nils=8.0	Holm Stefan=8.3	Johansson Rune=8.0	Ekendahl Peter=7.7	Johansson Gun=7.8	Hulth Anita 1=7.5	Gustafsson Crister=7.8	Heindorff Lars 1=7.5	Wallin Roland 2=7.7	Högqvist Birgitta=7.2	Andreasson Åke 1=7.8	Johansson Håkan=7.7	Rylander Gunnel=8.3	Hesslekrans Bengt 1=8.0	Heindorff Bo 1=7.5	Lindahl Anita=8.2	Axelsson Conny=10.0	Davidsson Birgitta 2=9.0	Brånäs Carina=8.3	Andersson Stig=8.5	Yngvesson Pär=8.7	Brånäs Pontus=8.7	Andersson Jörgen=7.8	Blom Håkan=8.2	Högqvist Rolf=7.8	Rosenqvist Laila=8.3	Johansson Ingemar=8.7	Carlsson Synnöve=8.3
Davidsson Birgitta 2: Björkmyr Kerstin=7.3	Magnusson Ove=7.0	Palmberg Daniel=7.2	Oskarsson Anders=7.3	Löfqvist Kjell=7.5	Axelsson Jan=7.2	Wallin Roland 1=7.3	Axelsson Elsa o Lina=8.0	Göransson Emilia=7.2	Brunosson Christian=7.8	Karlsson Uno=6.7	Blomqvist Lars=6.5	Johansson Nils=8.0	Holm Stefan=7.7	Johansson Rune=8.0	Ekendahl Peter=7.3	Johansson Gun=7.5	Hulth Anita 1=7.8	Gustafsson Crister=8.2	Heindorff Lars 1=7.2	Wallin Roland 2=7.3	Högqvist Birgitta=7.2	Andreasson Åke 1=8.5	Johansson Håkan=7.3	Rylander Gunnel=8.0	Hesslekrans Bengt 1=7.7	Heindorff Bo 1=7.5	Lindahl Anita=8.5	Axelsson Conny=9.0	Davidsson Birgitta 2=10.0	Brånäs Carina=8.3	Andersson Stig=8.5	Yngvesson Pär=8.7	Brånäs Pontus=9.0	Andersson Jörgen=8.2	Blom Håkan=8.5	Högqvist Rolf=8.2	Rosenqvist Laila=8.0	Johansson Ingemar=8.0	Carlsson Synnöve=8.0
Brånäs Carina: Björkmyr Kerstin=8.0	Magnusson Ove=8.0	Palmberg Daniel=8.2	Oskarsson Anders=8.3	Löfqvist Kjell=8.5	Axelsson Jan=8.2	Wallin Roland 1=8.3	Axelsson Elsa o Lina=8.7	Göransson Emilia=8.2	Brunosson Christian=8.2	Karlsson Uno=7.7	Blomqvist Lars=7.2	Johansson Nils=8.3	Holm Stefan=8.3	Johansson Rune=8.7	Ekendahl Peter=8.0	Johansson Gun=7.8	Hulth Anita 1=8.5	Gustafsson Crister=8.8	Heindorff Lars 1=7.8	Wallin Roland 2=8.0	Högqvist Birgitta=7.8	Andreasson Åke 1=8.2	Johansson Håkan=7.7	Rylander Gunnel=7.3	Hesslekrans Bengt 1=7.7	Heindorff Bo 1=8.2	Lindahl Anita=8.8	Axelsson Conny=8.3	Davidsson Birgitta 2=8.3	Brånäs Carina=10.0	Andersson Stig=9.2	Yngvesson Pär=8.7	Brånäs Pontus=8.7	Andersson Jörgen=7.5	Blom Håkan=8.2	Högqvist Rolf=8.2	Rosenqvist Laila=7.7	Johansson Ingemar=8.3	Carlsson Synnöve=8.3
Andersson Stig: Björkmyr Kerstin=7.5	Magnusson Ove=8.2	Palmberg Daniel=8.7	Oskarsson Anders=8.5	Löfqvist Kjell=8.7	Axelsson Jan=8.7	Wallin Roland 1=8.8	Axelsson Elsa o Lina=9.5	Göransson Emilia=8.7	Brunosson Christian=8.7	Karlsson Uno=8.2	Blomqvist Lars=7.7	Johansson Nils=8.2	Holm Stefan=8.8	Johansson Rune=8.5	Ekendahl Peter=8.2	Johansson Gun=8.7	Hulth Anita 1=8.3	Gustafsson Crister=8.7	Heindorff Lars 1=8.3	Wallin Roland 2=8.5	Högqvist Birgitta=8.3	Andreasson Åke 1=8.7	Johansson Håkan=8.2	Rylander Gunnel=8.2	Hesslekrans Bengt 1=8.5	Heindorff Bo 1=7.7	Lindahl Anita=8.7	Axelsson Conny=8.5	Davidsson Birgitta 2=8.5	Brånäs Carina=9.2	Andersson Stig=10.0	Yngvesson Pär=8.8	Brånäs Pontus=8.8	Andersson Jörgen=8.0	Blom Håkan=8.7	Högqvist Rolf=8.7	Rosenqvist Laila=8.5	Johansson Ingemar=8.5	Carlsson Synnöve=8.8
Yngvesson Pär: Björkmyr Kerstin=8.3	Magnusson Ove=8.3	Palmberg Daniel=8.2	Oskarsson Anders=8.3	Löfqvist Kjell=8.5	Axelsson Jan=8.2	Wallin Roland 1=8.3	Axelsson Elsa o Lina=9.0	Göransson Emilia=8.2	Brunosson Christian=8.5	Karlsson Uno=7.7	Blomqvist Lars=7.2	Johansson Nils=8.3	Holm Stefan=8.7	Johansson Rune=8.7	Ekendahl Peter=8.0	Johansson Gun=8.2	Hulth Anita 1=8.5	Gustafsson Crister=8.8	Heindorff Lars 1=7.8	Wallin Roland 2=7.7	Högqvist Birgitta=7.2	Andreasson Åke 1=8.2	Johansson Håkan=7.7	Rylander Gunnel=8.3	Hesslekrans Bengt 1=8.3	Heindorff Bo 1=8.5	Lindahl Anita=8.8	Axelsson Conny=8.7	Davidsson Birgitta 2=8.7	Brånäs Carina=8.7	Andersson Stig=8.8	Yngvesson Pär=10.0	Brånäs Pontus=9.3	Andersson Jörgen=8.5	Blom Håkan=8.8	Högqvist Rolf=8.8	Rosenqvist Laila=8.7	Johansson Ingemar=9.0	Carlsson Synnöve=9.0
Brånäs Pontus: Björkmyr Kerstin=8.3	Magnusson Ove=8.0	Palmberg Daniel=8.2	Oskarsson Anders=8.3	Löfqvist Kjell=8.5	Axelsson Jan=8.2	Wallin Roland 1=8.3	Axelsson Elsa o Lina=9.0	Göransson Emilia=8.2	Brunosson Christian=8.8	Karlsson Uno=7.7	Blomqvist Lars=7.5	Johansson Nils=9.0	Holm Stefan=8.7	Johansson Rune=9.0	Ekendahl Peter=8.3	Johansson Gun=8.5	Hulth Anita 1=8.8	Gustafsson Crister=9.2	Heindorff Lars 1=8.2	Wallin Roland 2=8.0	Högqvist Birgitta=7.5	Andreasson Åke 1=8.2	Johansson Håkan=8.0	Rylander Gunnel=8.3	Hesslekrans Bengt 1=8.7	Heindorff Bo 1=8.5	Lindahl Anita=9.2	Axelsson Conny=8.7	Davidsson Birgitta 2=9.0	Brånäs Carina=8.7	Andersson Stig=8.8	Yngvesson Pär=9.3	Brånäs Pontus=10.0	Andersson Jörgen=8.8	Blom Håkan=9.5	Högqvist Rolf=9.2	Rosenqvist Laila=8.3	Johansson Ingemar=8.7	Carlsson Synnöve=8.7
Andersson Jörgen: Björkmyr Kerstin=7.8	Magnusson Ove=7.8	Palmberg Daniel=7.3	Oskarsson Anders=7.8	Löfqvist Kjell=8.0	Axelsson Jan=7.7	Wallin Roland 1=7.8	Axelsson Elsa o Lina=8.2	Göransson Emilia=8.0	Brunosson Christian=8.7	Karlsson Uno=7.5	Blomqvist Lars=7.3	Johansson Nils=8.5	Holm Stefan=7.8	Johansson Rune=8.2	Ekendahl Peter=8.2	Johansson Gun=8.7	Hulth Anita 1=8.0	Gustafsson Crister=8.3	Heindorff Lars 1=8.3	Wallin Roland 2=7.5	Högqvist Birgitta=6.7	Andreasson Åke 1=8.0	Johansson Håkan=7.8	Rylander Gunnel=8.5	Hesslekrans Bengt 1=8.5	Heindorff Bo 1=8.0	Lindahl Anita=8.7	Axelsson Conny=7.8	Davidsson Birgitta 2=8.2	Brånäs Carina=7.5	Andersson Stig=8.0	Yngvesson Pär=8.5	Brånäs Pontus=8.8	Andersson Jörgen=10.0	Blom Håkan=9.3	Högqvist Rolf=9.0	Rosenqvist Laila=8.5	Johansson Ingemar=8.2	Carlsson Synnöve=8.5
Blom Håkan: Björkmyr Kerstin=8.2	Magnusson Ove=8.2	Palmberg Daniel=8.0	Oskarsson Anders=8.5	Löfqvist Kjell=8.7	Axelsson Jan=8.3	Wallin Roland 1=8.5	Axelsson Elsa o Lina=8.8	Göransson Emilia=8.3	Brunosson Christian=9.0	Karlsson Uno=7.8	Blomqvist Lars=7.7	Johansson Nils=8.8	Holm Stefan=8.5	Johansson Rune=8.8	Ekendahl Peter=8.5	Johansson Gun=9.0	Hulth Anita 1=8.7	Gustafsson Crister=9.0	Heindorff Lars 1=8.7	Wallin Roland 2=8.2	Högqvist Birgitta=7.3	Andreasson Åke 1=8.3	Johansson Håkan=8.2	Rylander Gunnel=8.8	Hesslekrans Bengt 1=8.8	Heindorff Bo 1=8.3	Lindahl Anita=9.0	Axelsson Conny=8.2	Davidsson Birgitta 2=8.5	Brånäs Carina=8.2	Andersson Stig=8.7	Yngvesson Pär=8.8	Brånäs Pontus=9.5	Andersson Jörgen=9.3	Blom Håkan=10.0	Högqvist Rolf=9.7	Rosenqvist Laila=8.5	Johansson Ingemar=8.5	Carlsson Synnöve=8.8
Högqvist Rolf: Björkmyr Kerstin=7.8	Magnusson Ove=8.2	Palmberg Daniel=8.3	Oskarsson Anders=8.5	Löfqvist Kjell=9.0	Axelsson Jan=8.7	Wallin Roland 1=8.8	Axelsson Elsa o Lina=9.2	Göransson Emilia=8.7	Brunosson Christian=9.3	Karlsson Uno=8.2	Blomqvist Lars=8.0	Johansson Nils=8.5	Holm Stefan=8.5	Johansson Rune=8.5	Ekendahl Peter=8.5	Johansson Gun=9.0	Hulth Anita 1=8.7	Gustafsson Crister=9.0	Heindorff Lars 1=8.7	Wallin Roland 2=8.2	Högqvist Birgitta=7.7	Andreasson Åke 1=8.7	Johansson Håkan=8.5	Rylander Gunnel=9.2	Hesslekrans Bengt 1=9.2	Heindorff Bo 1=8.3	Lindahl Anita=9.0	Axelsson Conny=7.8	Davidsson Birgitta 2=8.2	Brånäs Carina=8.2	Andersson Stig=8.7	Yngvesson Pär=8.8	Brånäs Pontus=9.2	Andersson Jörgen=9.0	Blom Håkan=9.7	Högqvist Rolf=10.0	Rosenqvist Laila=8.8	Johansson Ingemar=8.5	Carlsson Synnöve=8.8
Rosenqvist Laila: Björkmyr Kerstin=7.3	Magnusson Ove=8.3	Palmberg Daniel=8.2	Oskarsson Anders=8.0	Löfqvist Kjell=8.5	Axelsson Jan=8.5	Wallin Roland 1=8.7	Axelsson Elsa o Lina=9.0	Göransson Emilia=9.2	Brunosson Christian=8.8	Karlsson Uno=8.7	Blomqvist Lars=8.2	Johansson Nils=8.0	Holm Stefan=8.3	Johansson Rune=8.0	Ekendahl Peter=8.3	Johansson Gun=8.5	Hulth Anita 1=7.8	Gustafsson Crister=7.8	Heindorff Lars 1=7.8	Wallin Roland 2=7.3	Högqvist Birgitta=7.2	Andreasson Åke 1=8.2	Johansson Håkan=7.7	Rylander Gunnel=9.0	Hesslekrans Bengt 1=8.3	Heindorff Bo 1=7.2	Lindahl Anita=7.8	Axelsson Conny=8.3	Davidsson Birgitta 2=8.0	Brånäs Carina=7.7	Andersson Stig=8.5	Yngvesson Pär=8.7	Brånäs Pontus=8.3	Andersson Jörgen=8.5	Blom Håkan=8.5	Högqvist Rolf=8.8	Rosenqvist Laila=10.0	Johansson Ingemar=8.7	Carlsson Synnöve=9.0
Johansson Ingemar: Björkmyr Kerstin=7.7	Magnusson Ove=8.0	Palmberg Daniel=7.8	Oskarsson Anders=8.0	Löfqvist Kjell=8.2	Axelsson Jan=8.5	Wallin Roland 1=9.0	Axelsson Elsa o Lina=8.7	Göransson Emilia=8.5	Brunosson Christian=8.2	Karlsson Uno=7.7	Blomqvist Lars=7.5	Johansson Nils=8.0	Holm Stefan=9.0	Johansson Rune=8.3	Ekendahl Peter=8.7	Johansson Gun=8.8	Hulth Anita 1=8.5	Gustafsson Crister=8.5	Heindorff Lars 1=8.5	Wallin Roland 2=8.0	Högqvist Birgitta=7.8	Andreasson Åke 1=8.2	Johansson Håkan=8.3	Rylander Gunnel=9.0	Hesslekrans Bengt 1=8.7	Heindorff Bo 1=7.8	Lindahl Anita=8.5	Axelsson Conny=8.7	Davidsson Birgitta 2=8.0	Brånäs Carina=8.3	Andersson Stig=8.5	Yngvesson Pär=9.0	Brånäs Pontus=8.7	Andersson Jörgen=8.2	Blom Håkan=8.5	Högqvist Rolf=8.5	Rosenqvist Laila=8.7	Johansson Ingemar=10.0	Carlsson Synnöve=9.0
Carlsson Synnöve: Björkmyr Kerstin=8.0	Magnusson Ove=8.0	Palmberg Daniel=8.8	Oskarsson Anders=9.0	Löfqvist Kjell=9.2	Axelsson Jan=8.5	Wallin Roland 1=8.7	Axelsson Elsa o Lina=9.0	Göransson Emilia=8.5	Brunosson Christian=8.5	Karlsson Uno=8.3	Blomqvist Lars=7.5	Johansson Nils=8.0	Holm Stefan=8.7	Johansson Rune=8.7	Ekendahl Peter=8.0	Johansson Gun=8.5	Hulth Anita 1=8.2	Gustafsson Crister=8.2	Heindorff Lars 1=8.2	Wallin Roland 2=7.7	Högqvist Birgitta=7.2	Andreasson Åke 1=8.2	Johansson Håkan=7.7	Rylander Gunnel=8.7	Hesslekrans Bengt 1=8.3	Heindorff Bo 1=7.5	Lindahl Anita=8.2	Axelsson Conny=8.3	Davidsson Birgitta 2=8.0	Brånäs Carina=8.3	Andersson Stig=8.8	Yngvesson Pär=9.0	Brånäs Pontus=8.7	Andersson Jörgen=8.5	Blom Håkan=8.8	Högqvist Rolf=8.8	Rosenqvist Laila=9.0	Johansson Ingemar=9.0	Carlsson Synnöve=10.0